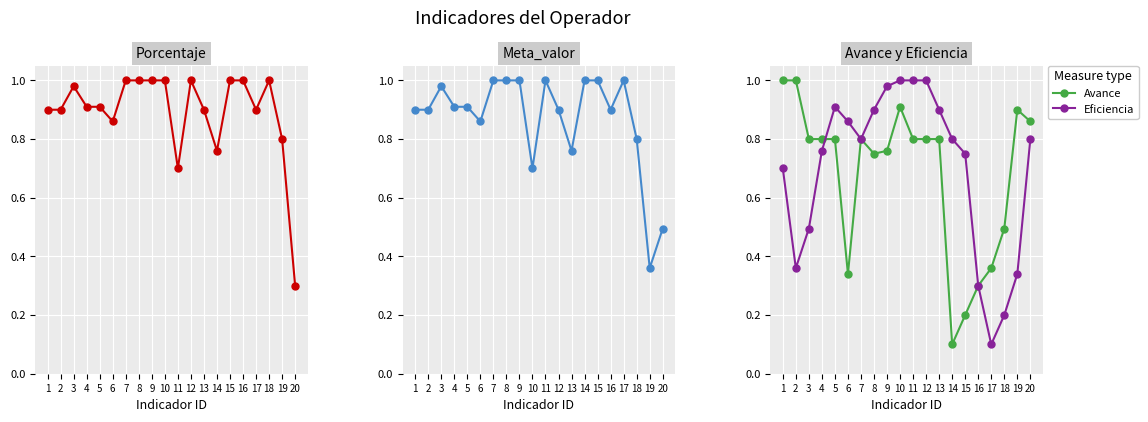

Reading left to right, what are all the values shown in this chart?

Porcentaje: 1=0.9	2=0.9	3=1.0	4=0.9	5=0.9	6=0.9	7=1.0	8=1.0	9=1.0	10=1.0	11=0.7	12=1.0	13=0.9	14=0.8	15=1.0	16=1.0	17=0.9	18=1.0	19=0.8	20=0.3
Meta_valor: 1=0.9	2=0.9	3=1.0	4=0.9	5=0.9	6=0.9	7=1.0	8=1.0	9=1.0	10=0.7	11=1.0	12=0.9	13=0.8	14=1.0	15=1.0	16=0.9	17=1.0	18=0.8	19=0.4	20=0.5
Avance: 1=1.0	2=1.0	3=0.8	4=0.8	5=0.8	6=0.3	7=0.8	8=0.8	9=0.8	10=0.9	11=0.8	12=0.8	13=0.8	14=0.1	15=0.2	16=0.3	17=0.4	18=0.5	19=0.9	20=0.9
Eficiencia: 1=0.7	2=0.4	3=0.5	4=0.8	5=0.9	6=0.9	7=0.8	8=0.9	9=1.0	10=1.0	11=1.0	12=1.0	13=0.9	14=0.8	15=0.8	16=0.3	17=0.1	18=0.2	19=0.3	20=0.8